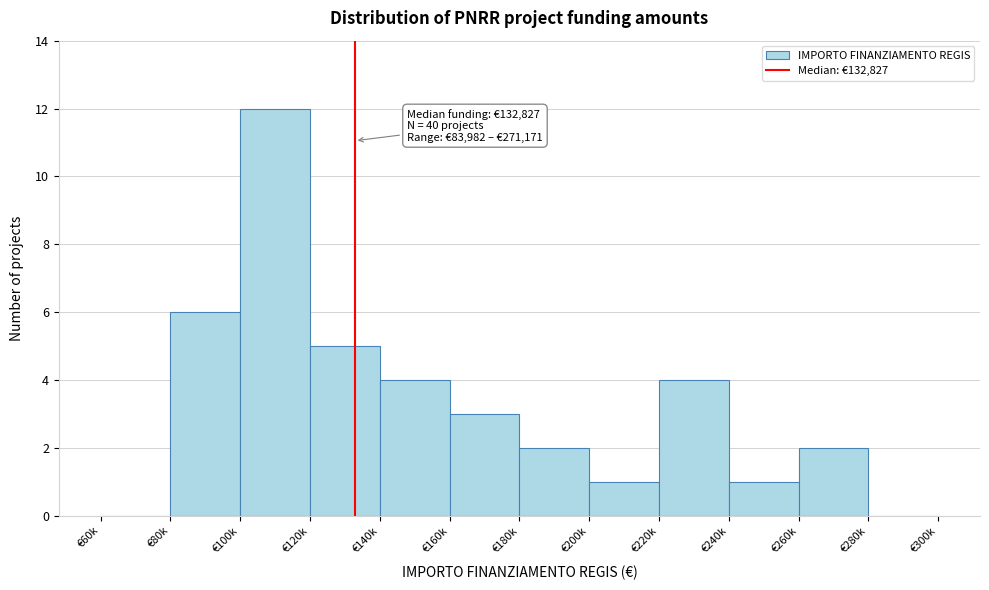

Reading right to left, what are all the values shown in this chart?

€280k=0	€260k=2	€240k=1	€220k=4	€200k=1	€180k=2	€160k=3	€140k=4	€120k=5	€100k=12	€80k=6	€60k=0